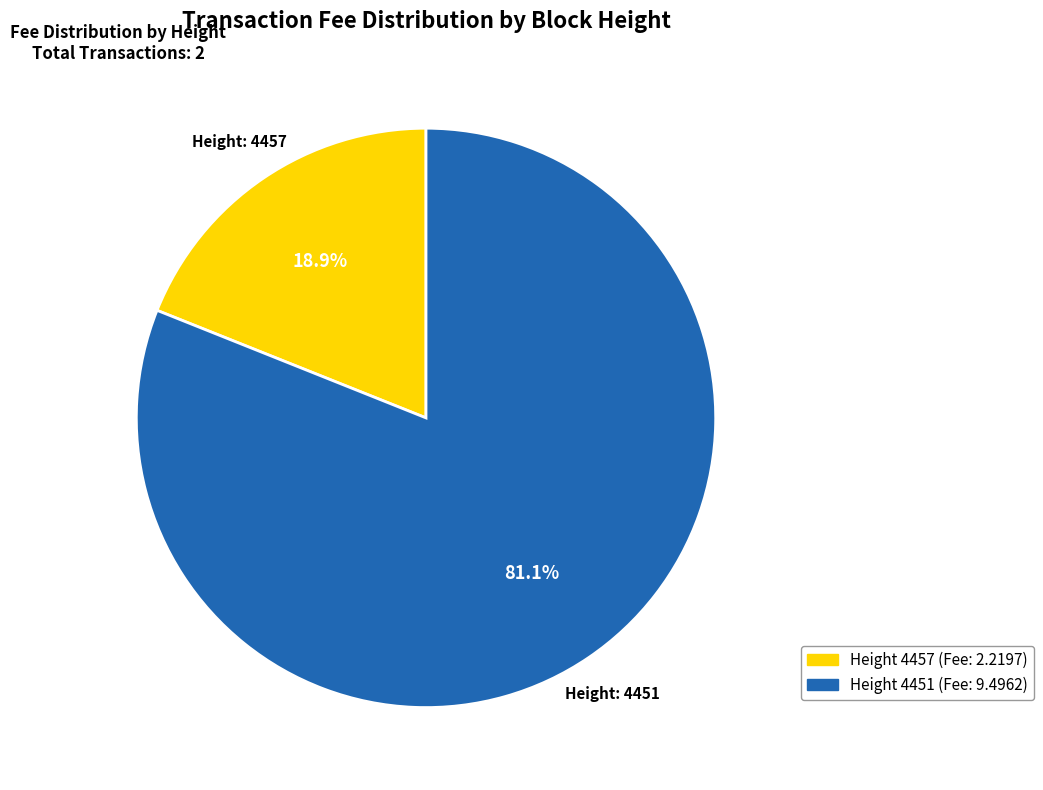

Is there any slice that represents more than half of the pie?

Yes